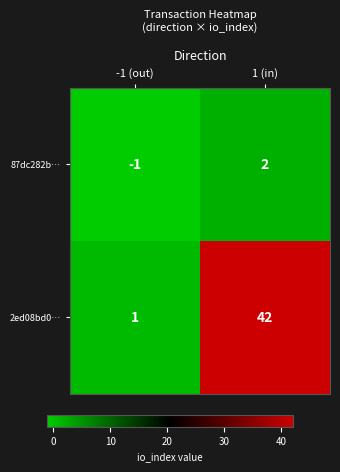

Reading left to right, what are all the values shown in this chart?

87dc282b…: -1 (out)=-1	1 (in)=2
2ed08bd0…: -1 (out)=1	1 (in)=42